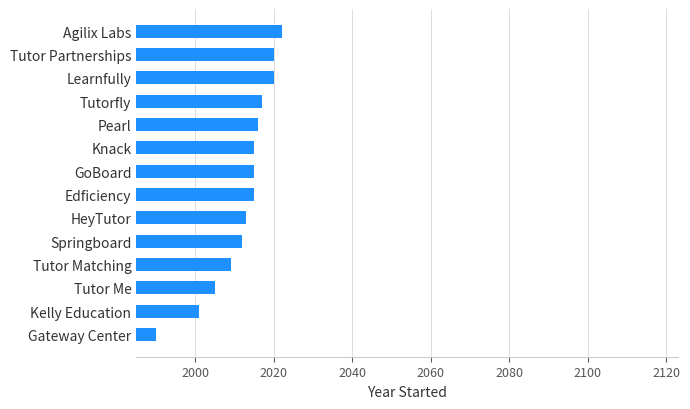

What is the change in value from GoBoard to Learnfully?

+5